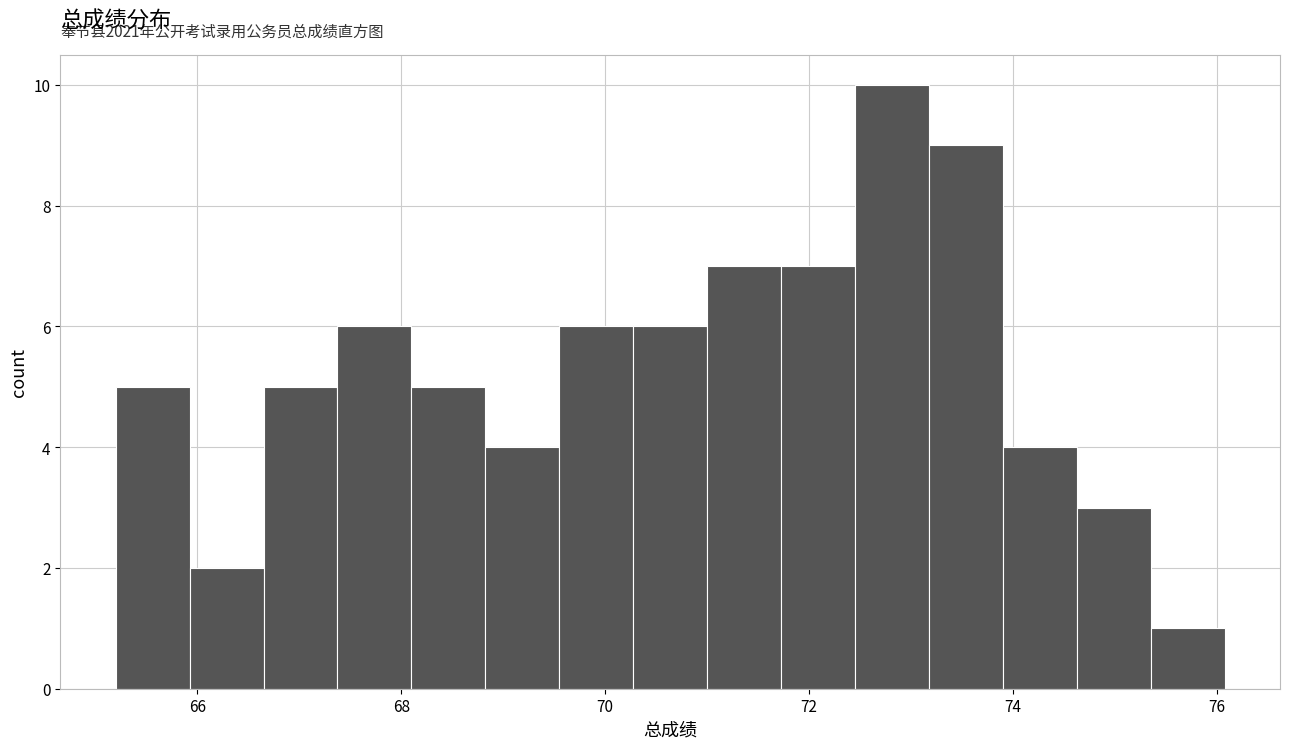

Around what value on the x-axis is the tallest bar? Give the approximate position of its centre, as read against the axis.

72.8